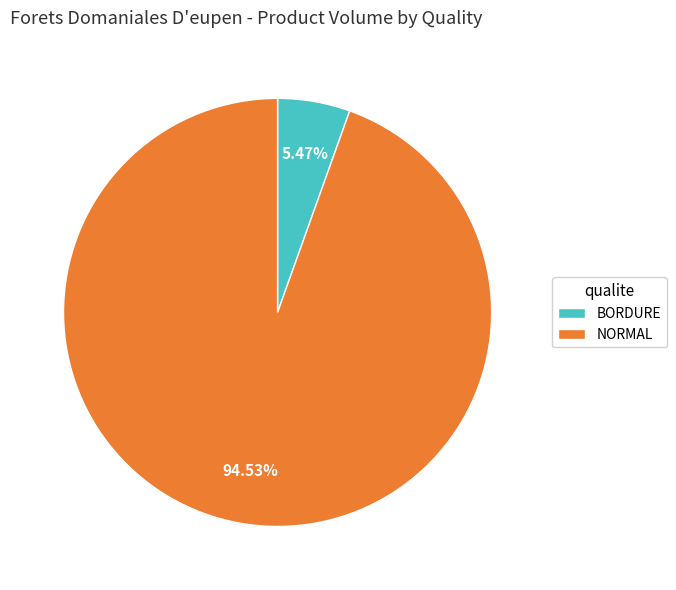

Combined, do NORMAL and BORDURE account for over 50%?

Yes